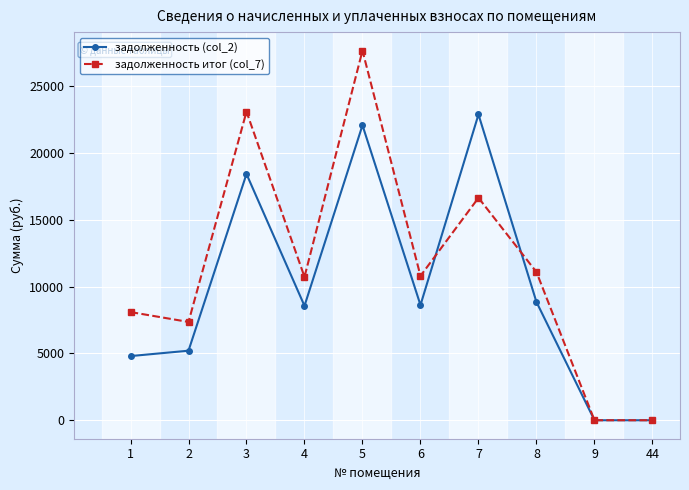

True or false: задолженность итог (col_7) has a value of 9873.7 at 5.

False